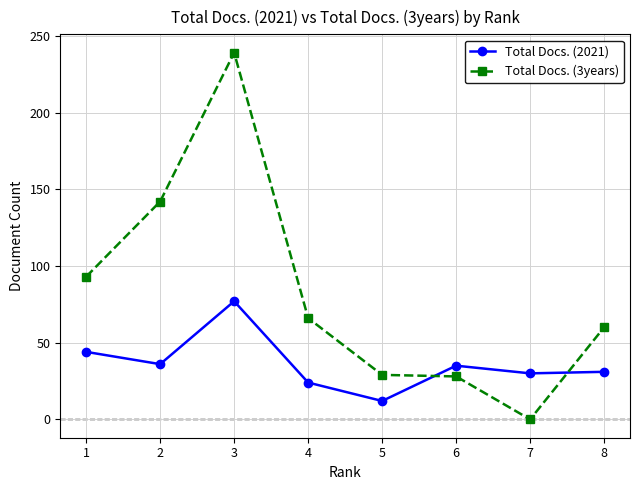

What is the difference between the maximum and minimum values in the Total Docs. (3years) series?

239